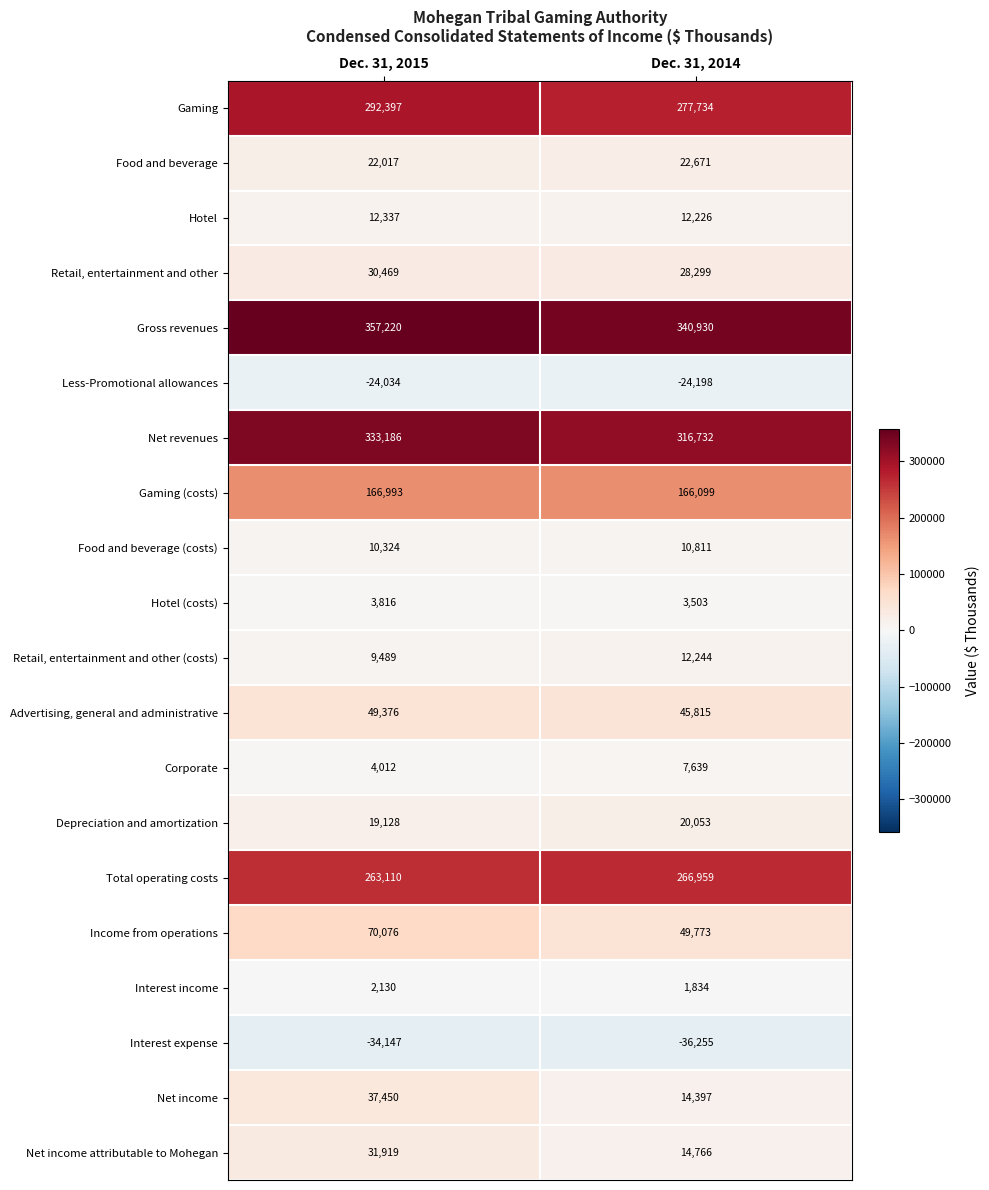

The Gross revenues series shows 110556 at Dec. 31, 2014. True or false?

False